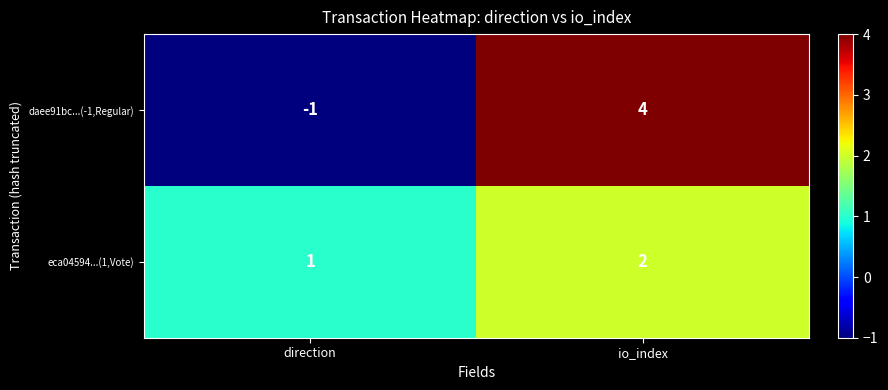

What is the sum of all daee91bc...(-1,Regular) values?

3